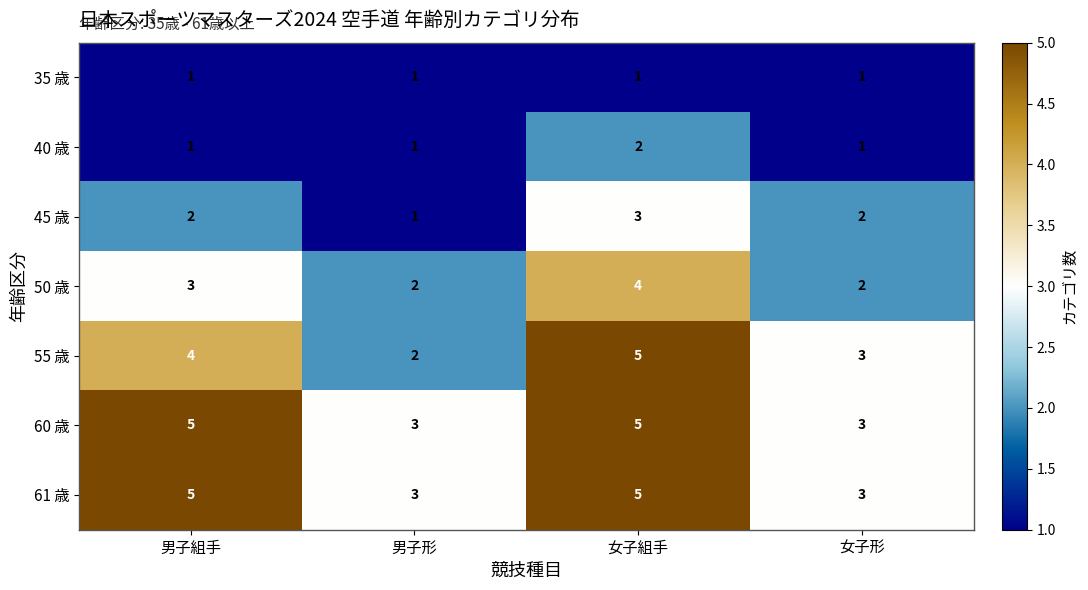

Reading right to left, transcribe all the data shown in this chart.

35 歳: 女子形=1	女子組手=1	男子形=1	男子組手=1
40 歳: 女子形=1	女子組手=2	男子形=1	男子組手=1
45 歳: 女子形=2	女子組手=3	男子形=1	男子組手=2
50 歳: 女子形=2	女子組手=4	男子形=2	男子組手=3
55 歳: 女子形=3	女子組手=5	男子形=2	男子組手=4
60 歳: 女子形=3	女子組手=5	男子形=3	男子組手=5
61 歳: 女子形=3	女子組手=5	男子形=3	男子組手=5